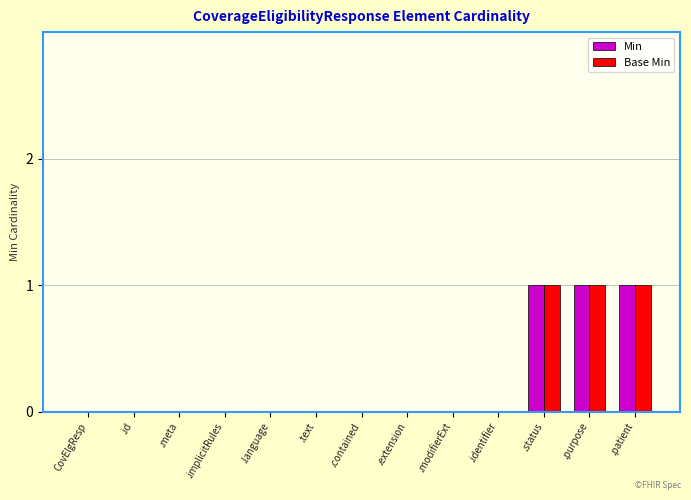

Reading left to right, transcribe all the data shown in this chart.

Min: 0	0	0	0	0	0	0	0	0	0	1	1	1
Base Min: 0	0	0	0	0	0	0	0	0	0	1	1	1